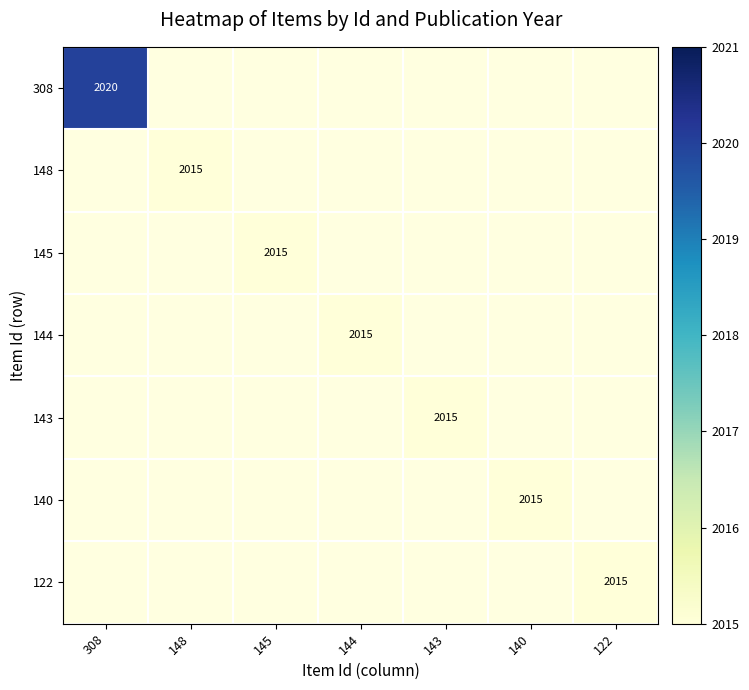

At which category does the chart reach its minimum across all series?

148